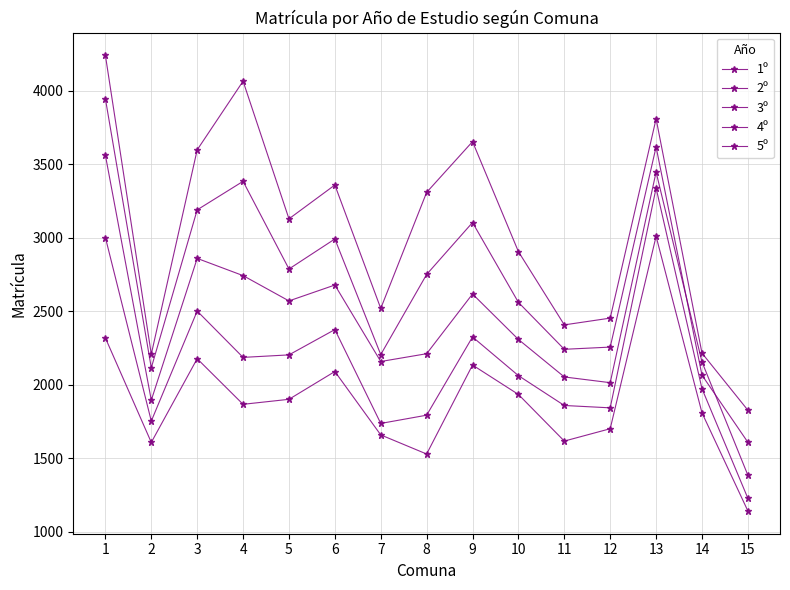

Which series changed the most between 5 and 12?

1º